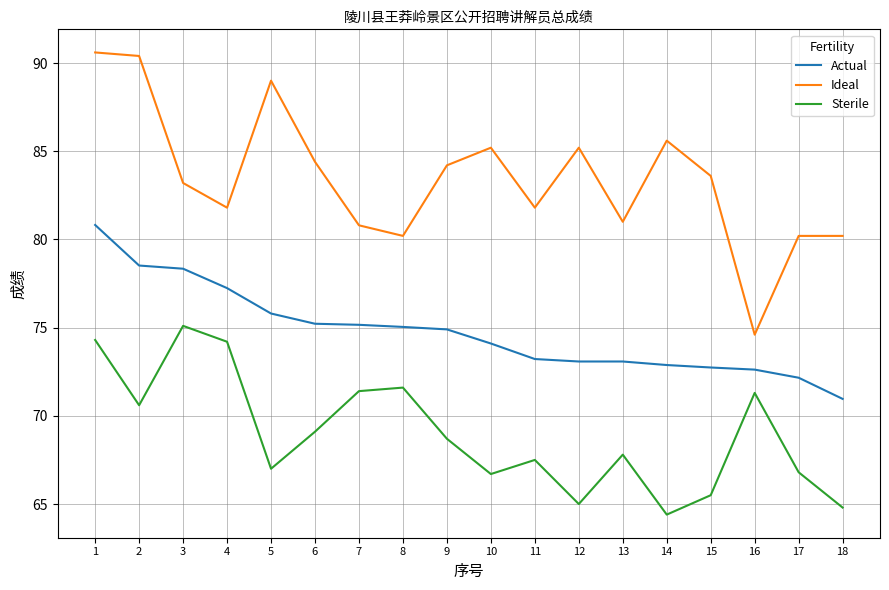

What is the highest value of the Sterile series?

75.1